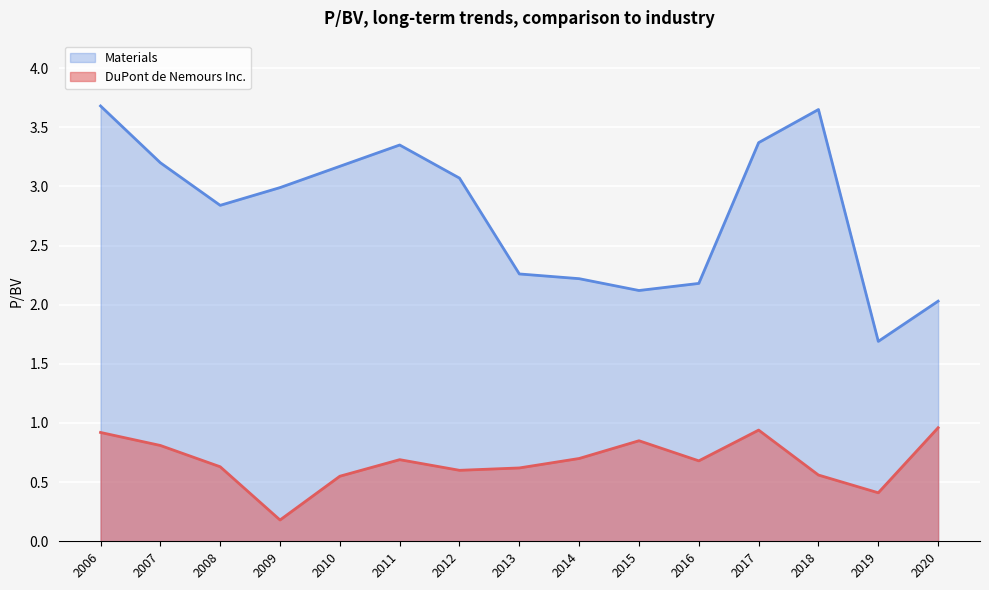

Which series has the widest spread of values?

Materials